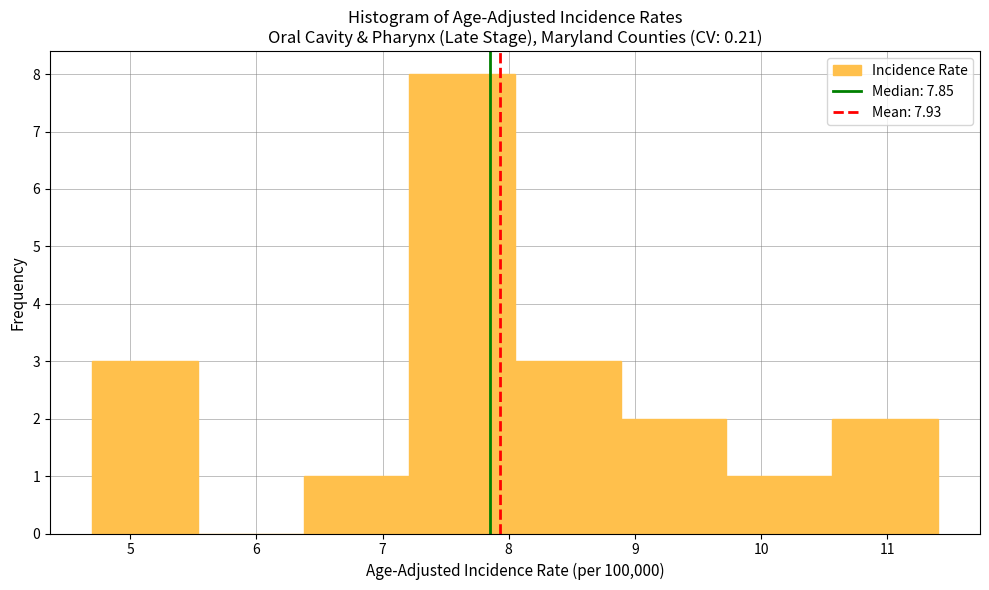

Reading left to right, list every bar in this chart as the range it spans on the x-axis followed by its height. Neither the bar edges nor the heights are printed on the chart, so give them approximately, as read against the axes.

4.7 to 5.5: 3
5.5 to 6.4: 0
6.4 to 7.2: 1
7.2 to 8.1: 8
8.1 to 8.9: 3
8.9 to 9.7: 2
9.7 to 10.6: 1
10.6 to 11.4: 2